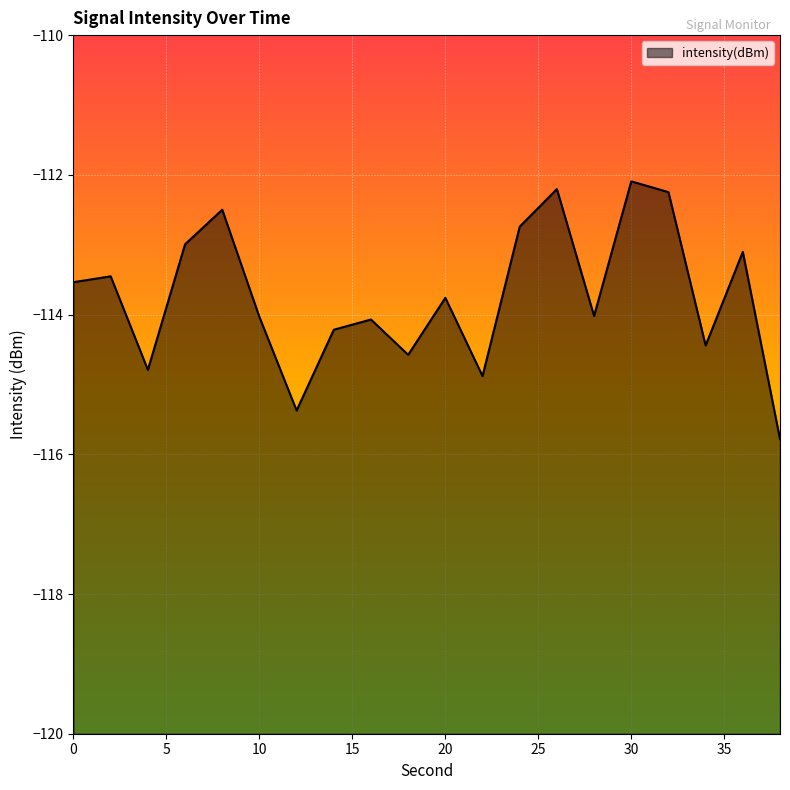

What is the value of the 10th point from the left?

-114.6